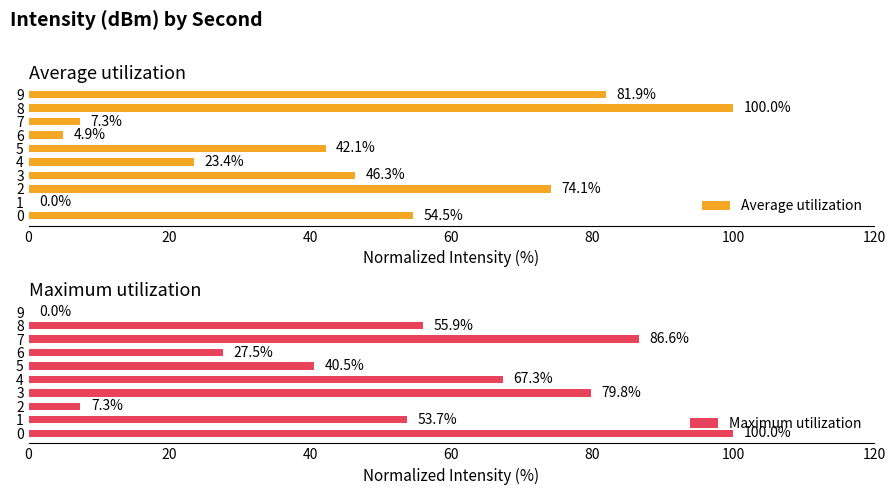

The Maximum utilization series shows 40.5 at 5. True or false?

True